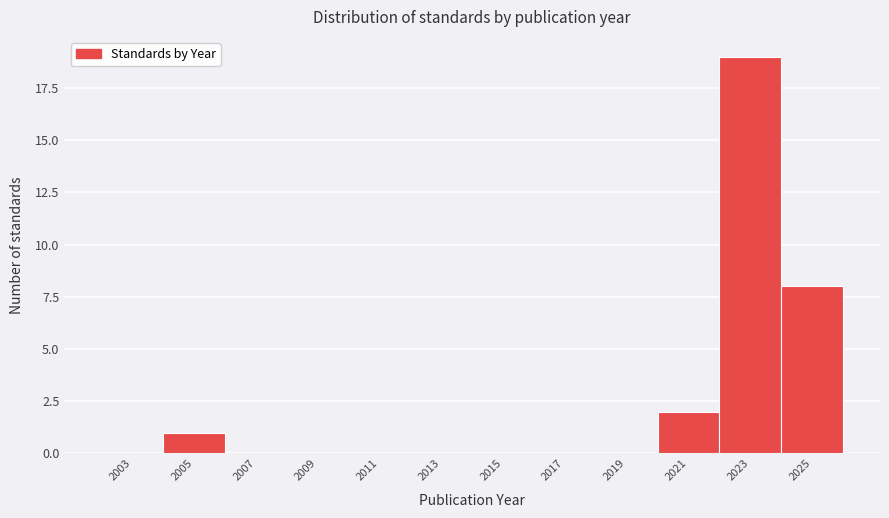

Reading left to right, extract all data points from this chart.

2003=0	2005=1	2007=0	2009=0	2011=0	2013=0	2015=0	2017=0	2019=0	2021=2	2023=19	2025=8